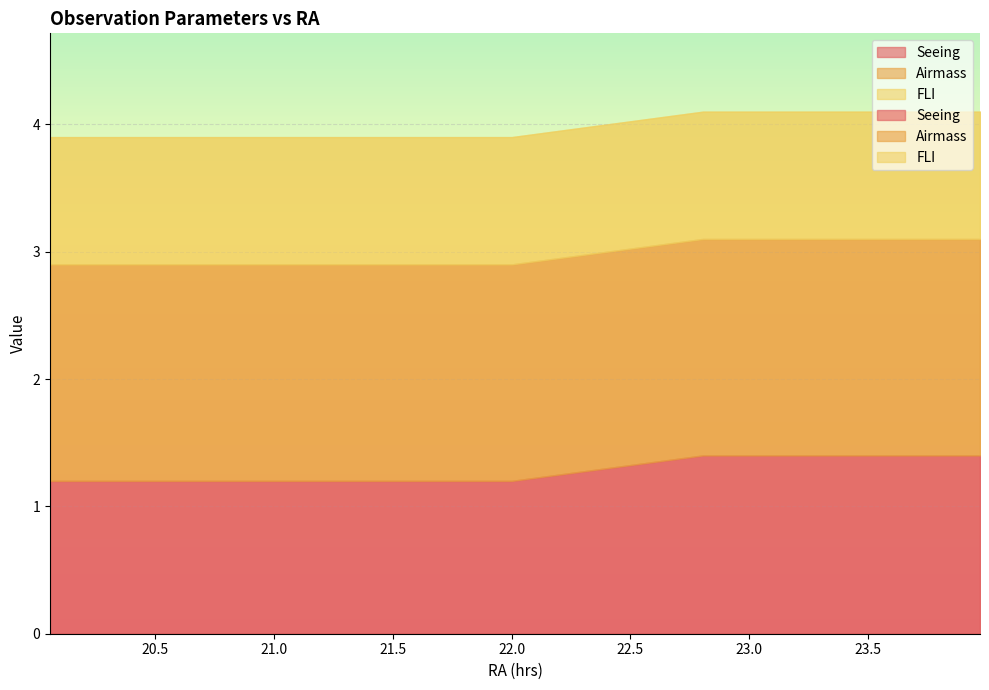

What is the average value of the Airmass series?

1.7